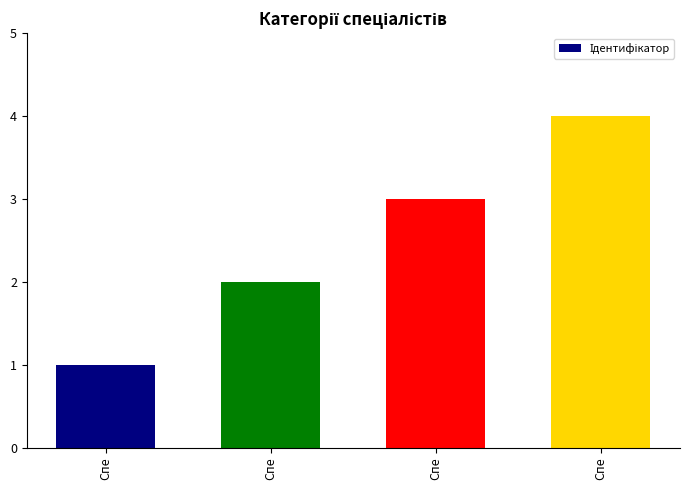

Count the values in the range 2 to 4.

3